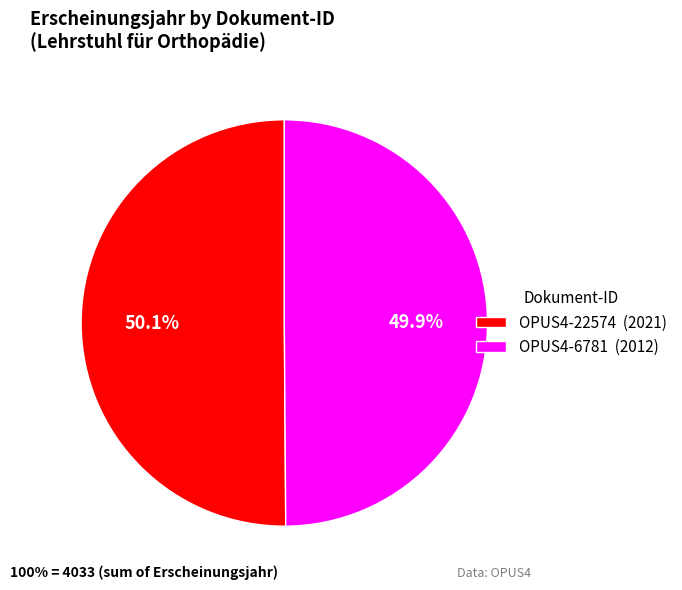

To the nearest percent, what percentage of the pie is OPUS4-6781?

50%